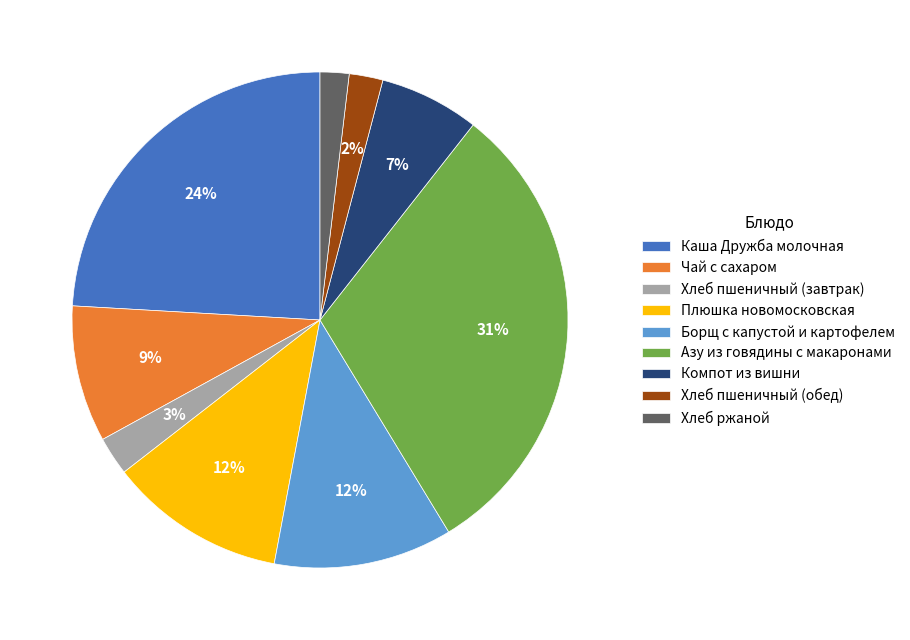

Which slice is the largest?

Азу из говядины с макаронами